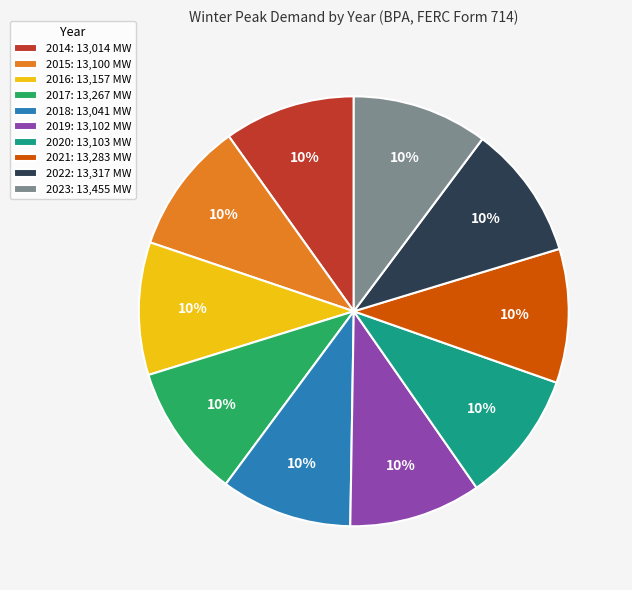

True or false: 2018: 13,041 MW accounts for 10% of the total.

True